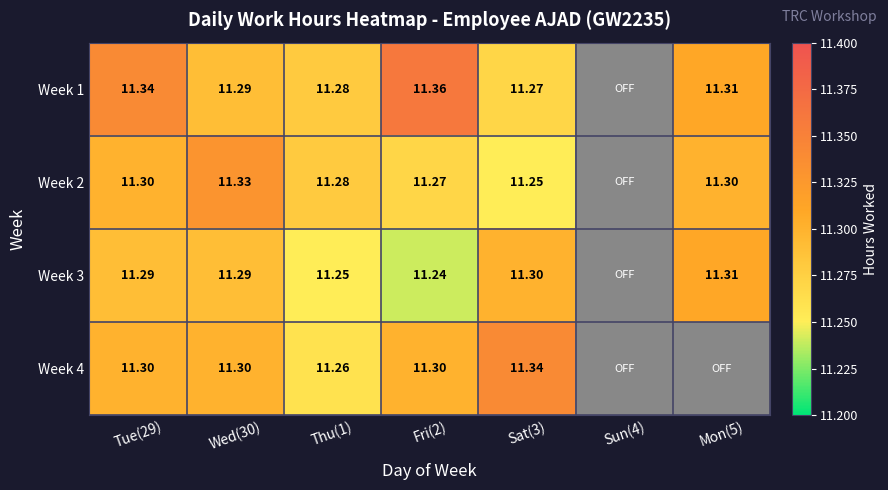

Is the value of Week 3 at Fri(2) greater than the value of Week 4 at Fri(2)?

No